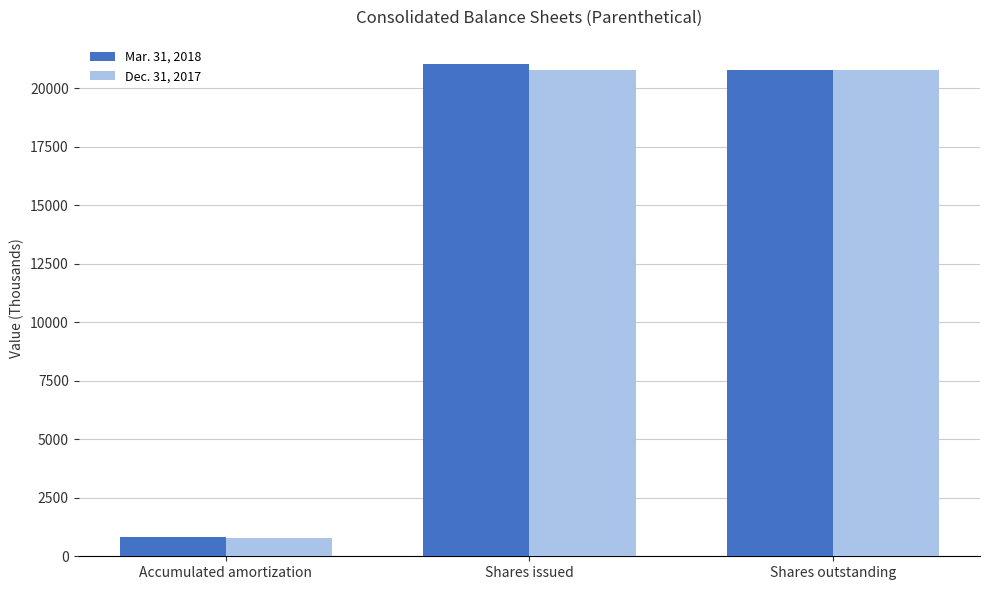

At Shares issued, list the series in order from largest to smallest.

Mar. 31, 2018, Dec. 31, 2017